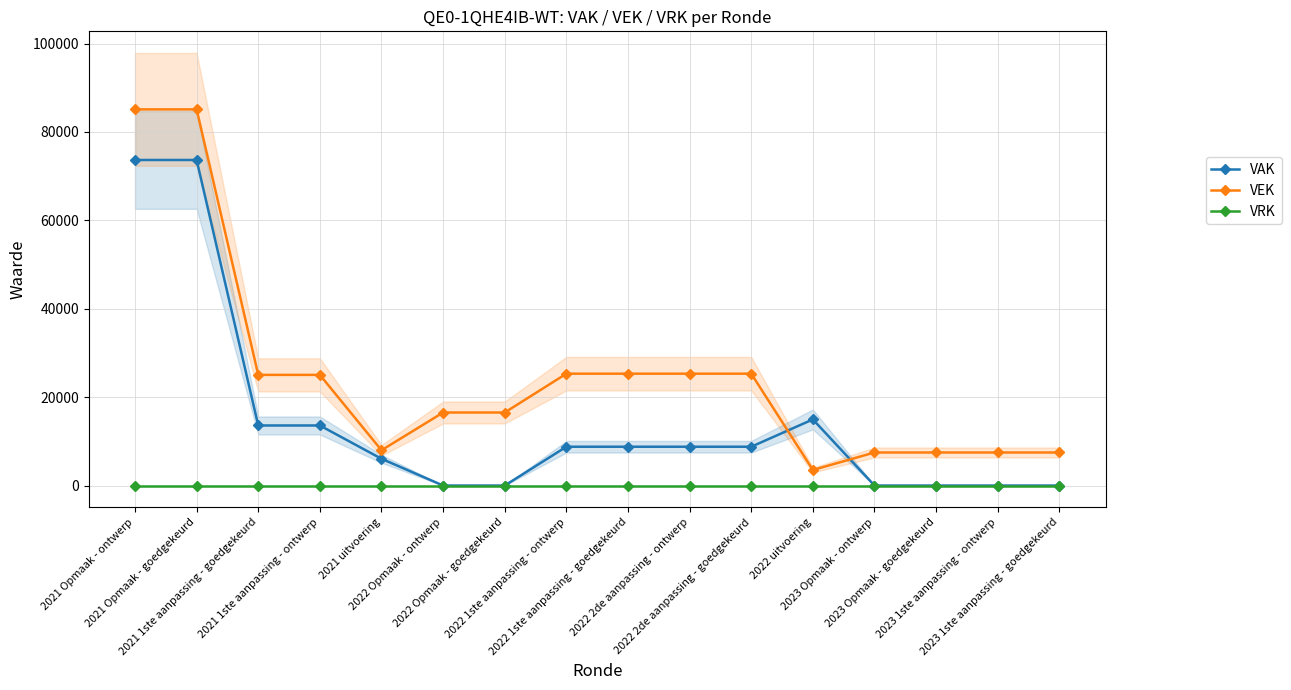

Rank the categories by VRK value from lowest to highest.

2021 Opmaak - ontwerp, 2021 Opmaak - goedgekeurd, 2021 1ste aanpassing - goedgekeurd, 2021 1ste aanpassing - ontwerp, 2021 uitvoering, 2022 Opmaak - ontwerp, 2022 Opmaak - goedgekeurd, 2022 1ste aanpassing - ontwerp, 2022 1ste aanpassing - goedgekeurd, 2022 2de aanpassing - ontwerp, 2022 2de aanpassing - goedgekeurd, 2022 uitvoering, 2023 Opmaak - ontwerp, 2023 Opmaak - goedgekeurd, 2023 1ste aanpassing - ontwerp, 2023 1ste aanpassing - goedgekeurd